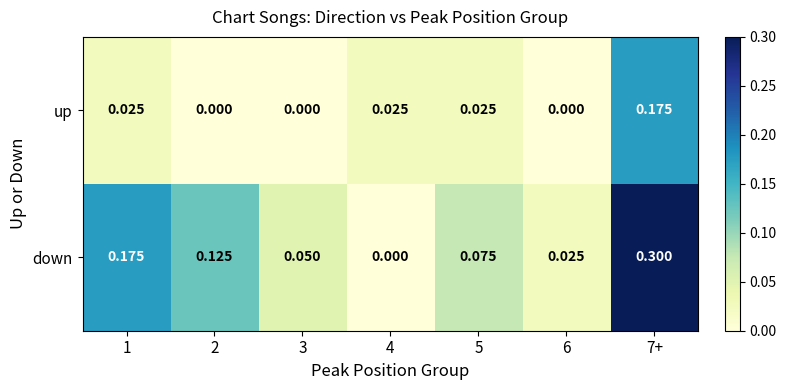

Which series has the largest total across all categories?

down